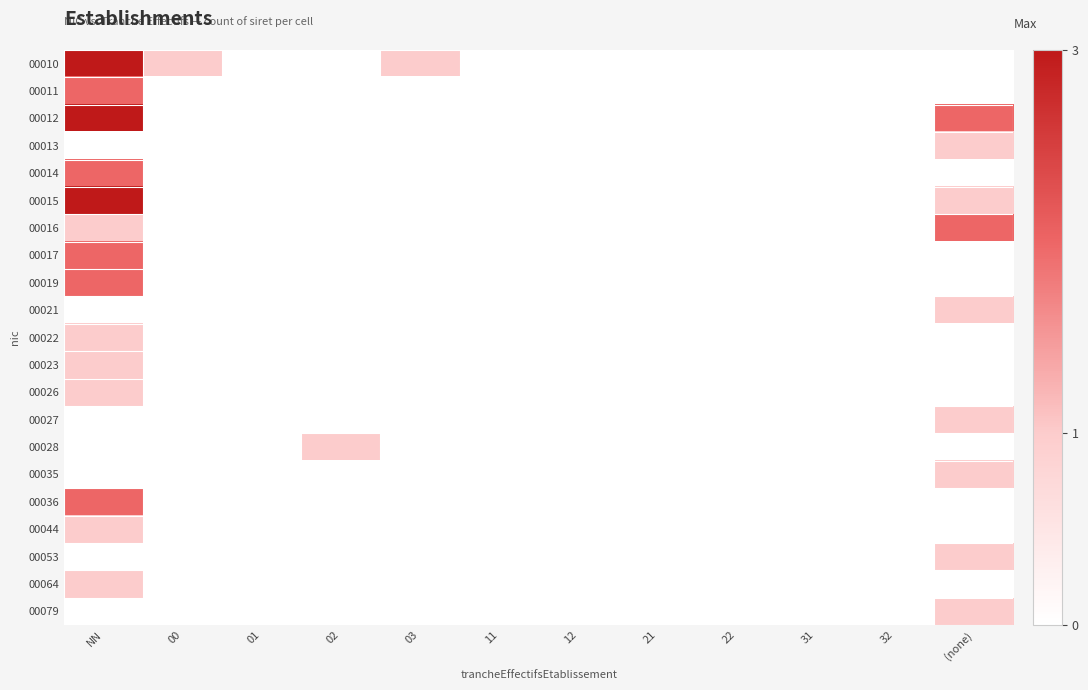

Reading left to right, extract all data points from this chart.

00010: NN=3	00=1	01=0	02=0	03=1	11=0	12=0	21=0	22=0	31=0	32=0	(none)=0
00011: NN=2	00=0	01=0	02=0	03=0	11=0	12=0	21=0	22=0	31=0	32=0	(none)=0
00012: NN=3	00=0	01=0	02=0	03=0	11=0	12=0	21=0	22=0	31=0	32=0	(none)=2
00013: NN=0	00=0	01=0	02=0	03=0	11=0	12=0	21=0	22=0	31=0	32=0	(none)=1
00014: NN=2	00=0	01=0	02=0	03=0	11=0	12=0	21=0	22=0	31=0	32=0	(none)=0
00015: NN=3	00=0	01=0	02=0	03=0	11=0	12=0	21=0	22=0	31=0	32=0	(none)=1
00016: NN=1	00=0	01=0	02=0	03=0	11=0	12=0	21=0	22=0	31=0	32=0	(none)=2
00017: NN=2	00=0	01=0	02=0	03=0	11=0	12=0	21=0	22=0	31=0	32=0	(none)=0
00019: NN=2	00=0	01=0	02=0	03=0	11=0	12=0	21=0	22=0	31=0	32=0	(none)=0
00021: NN=0	00=0	01=0	02=0	03=0	11=0	12=0	21=0	22=0	31=0	32=0	(none)=1
00022: NN=1	00=0	01=0	02=0	03=0	11=0	12=0	21=0	22=0	31=0	32=0	(none)=0
00023: NN=1	00=0	01=0	02=0	03=0	11=0	12=0	21=0	22=0	31=0	32=0	(none)=0
00026: NN=1	00=0	01=0	02=0	03=0	11=0	12=0	21=0	22=0	31=0	32=0	(none)=0
00027: NN=0	00=0	01=0	02=0	03=0	11=0	12=0	21=0	22=0	31=0	32=0	(none)=1
00028: NN=0	00=0	01=0	02=1	03=0	11=0	12=0	21=0	22=0	31=0	32=0	(none)=0
00035: NN=0	00=0	01=0	02=0	03=0	11=0	12=0	21=0	22=0	31=0	32=0	(none)=1
00036: NN=2	00=0	01=0	02=0	03=0	11=0	12=0	21=0	22=0	31=0	32=0	(none)=0
00044: NN=1	00=0	01=0	02=0	03=0	11=0	12=0	21=0	22=0	31=0	32=0	(none)=0
00053: NN=0	00=0	01=0	02=0	03=0	11=0	12=0	21=0	22=0	31=0	32=0	(none)=1
00064: NN=1	00=0	01=0	02=0	03=0	11=0	12=0	21=0	22=0	31=0	32=0	(none)=0
00079: NN=0	00=0	01=0	02=0	03=0	11=0	12=0	21=0	22=0	31=0	32=0	(none)=1